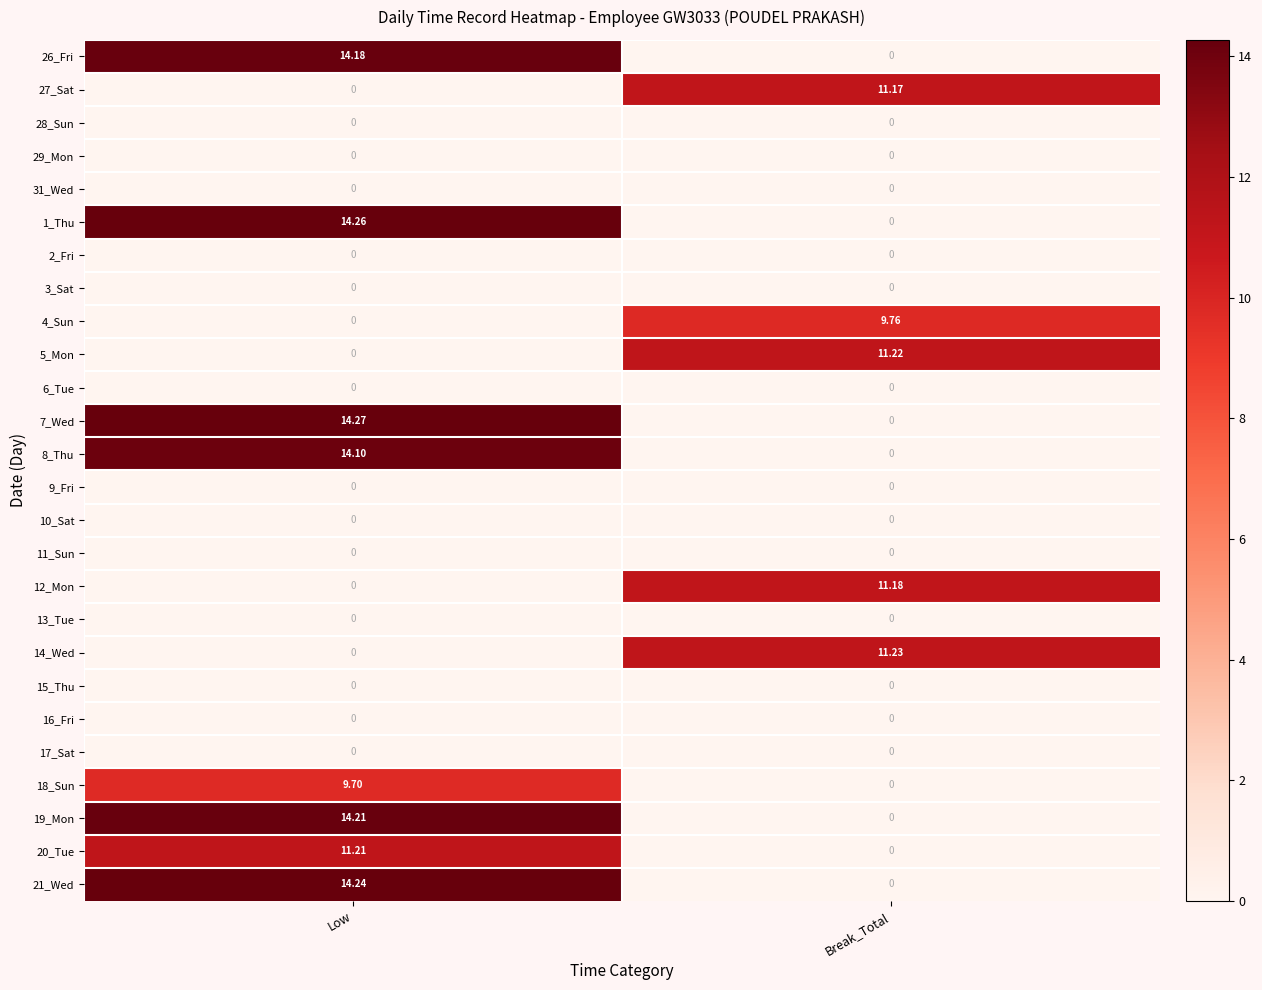

At which category is the sum across all series the highest?

Low